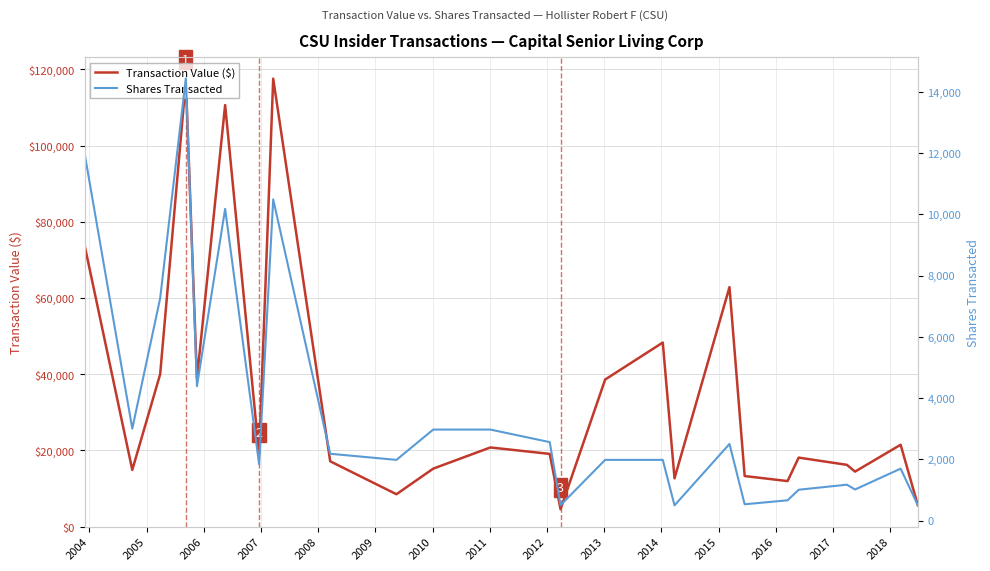

Reading left to right, transcribe all the data shown in this chart.

Transaction Value ($): 73912	14910	40002	116950	38847	110618	19007	117548	17157	8520	15236	20790	19098	4590	38610	48312	12692	62850	13292	11972	18130	16228	14456	21497	5628
Shares Transacted: 12000	3000	7257	14435	4388	10177	1840	10486	2180	1980	2970	2970	2560	500	1980	1980	495	2500	530	660	1005	1170	1013	1694	500